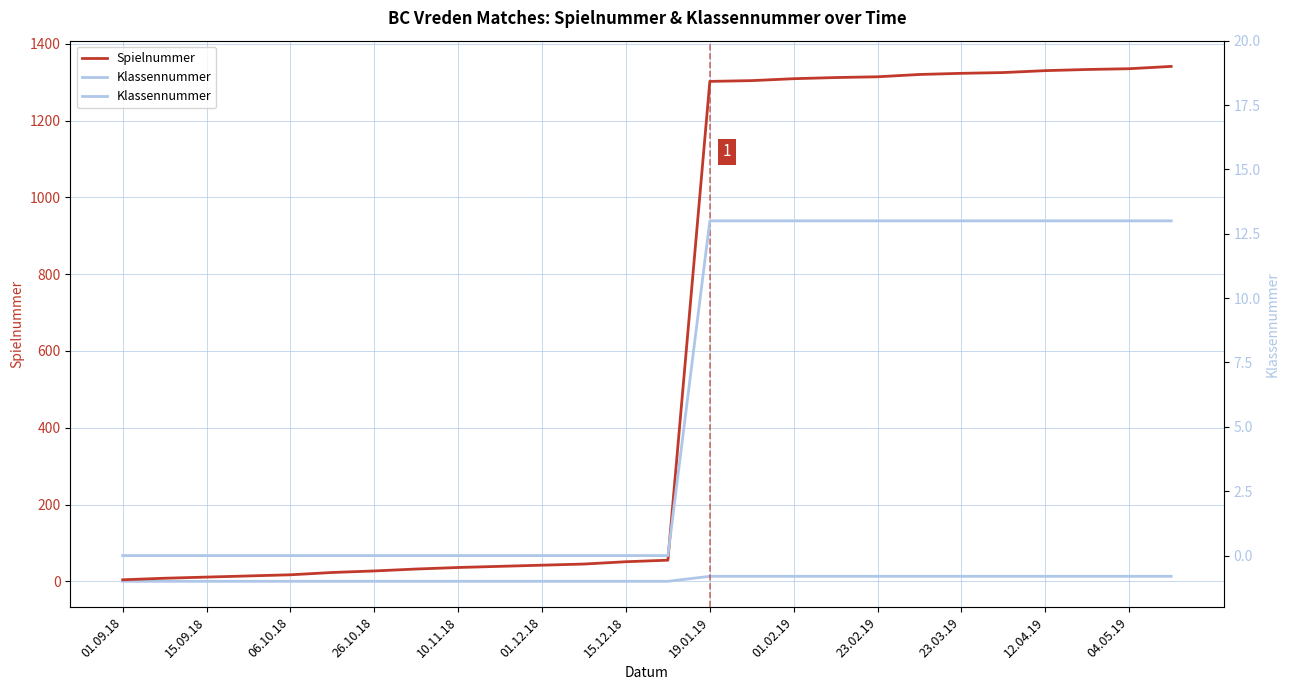

List the series in order of their overall mean, lowest first.

Klassennummer, Spielnummer